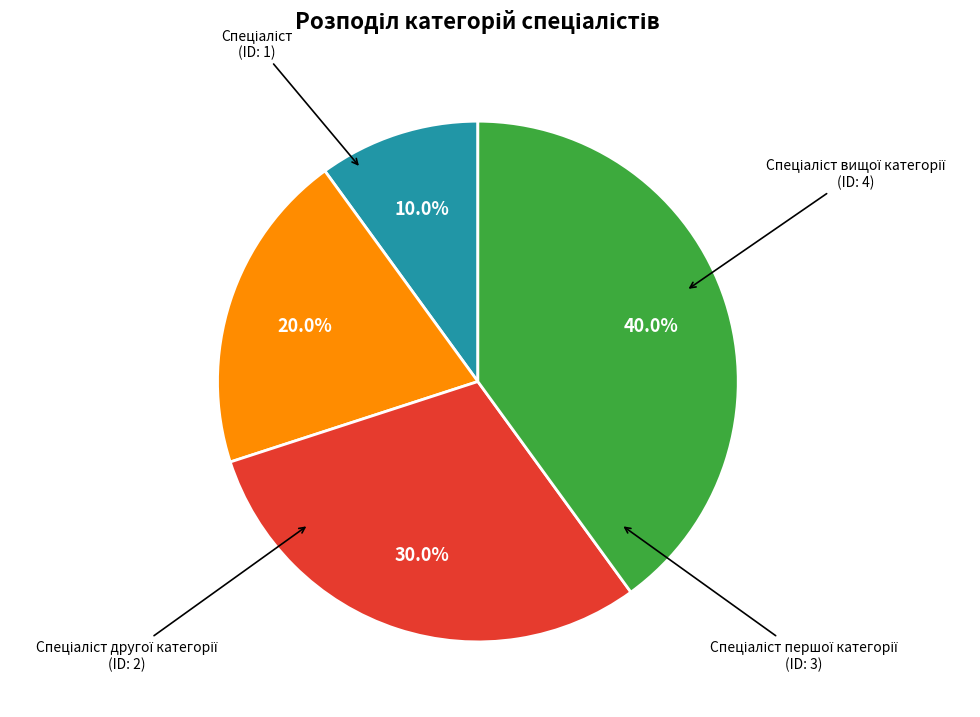

Count the number of slices in the pie.

4